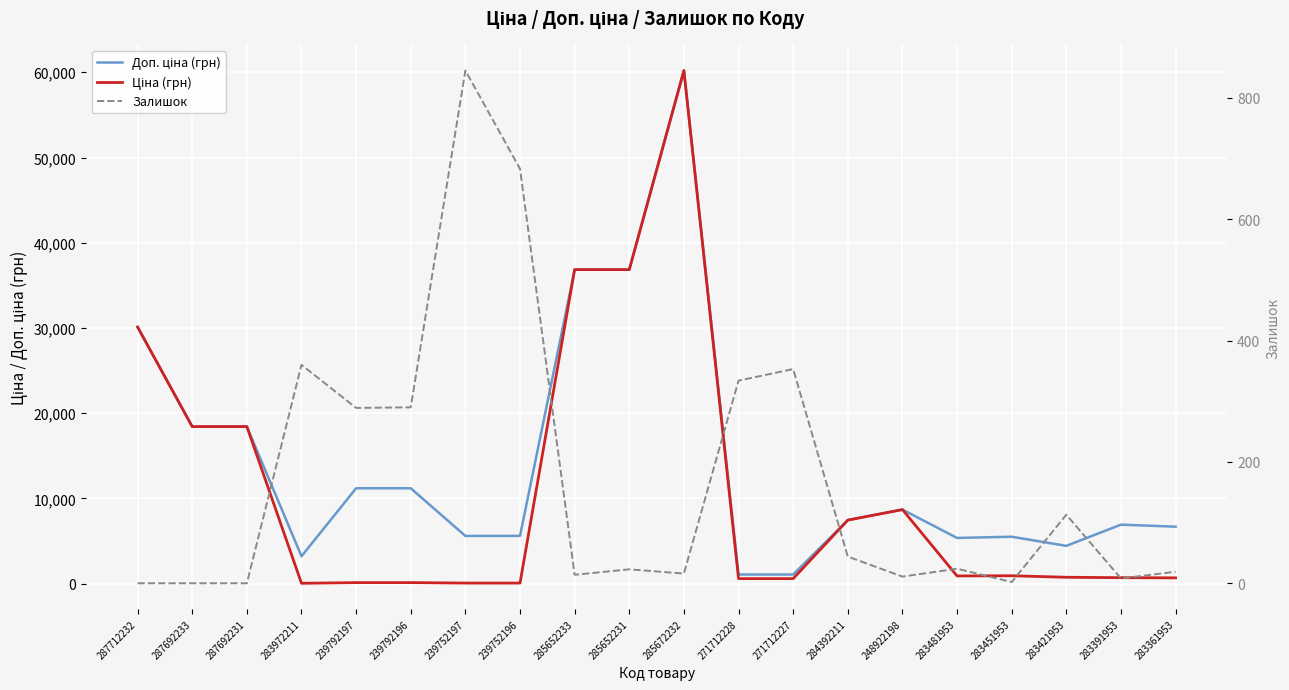

Which series has the widest spread of values?

Ціна (грн)